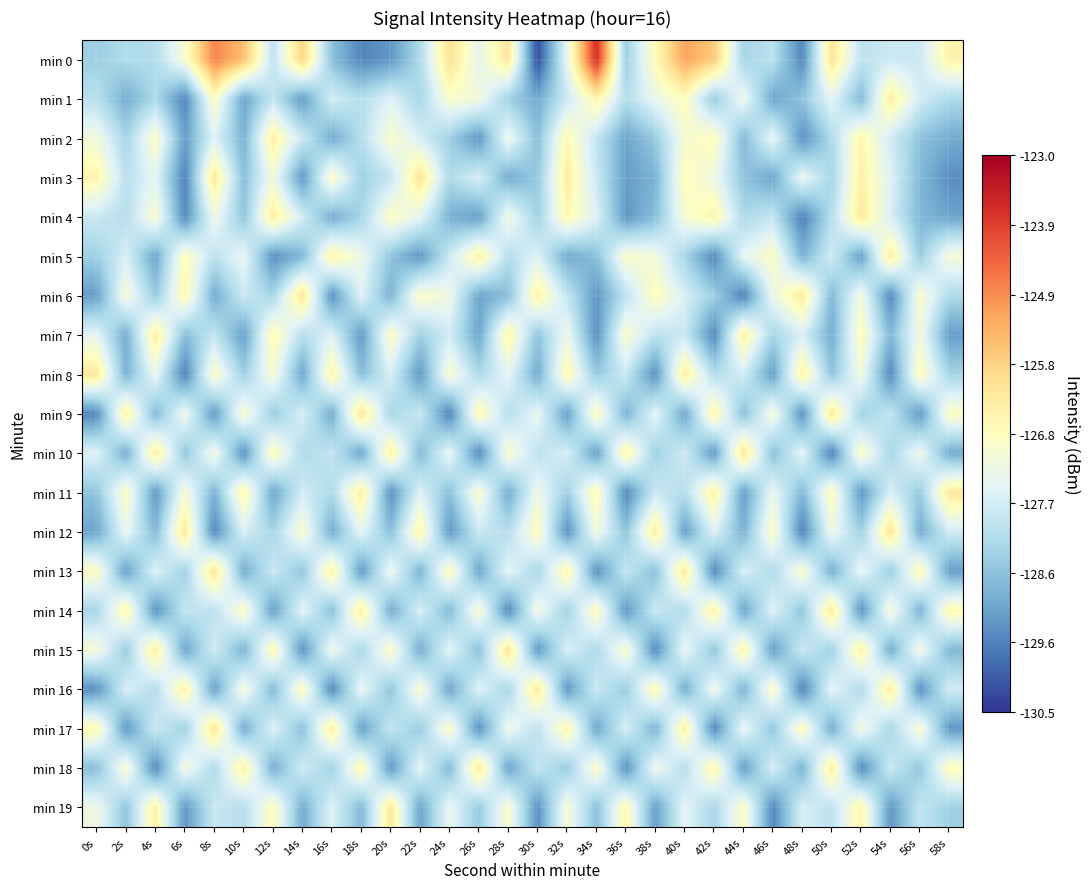

Which label corresponds to the largest value in the chart?

34s